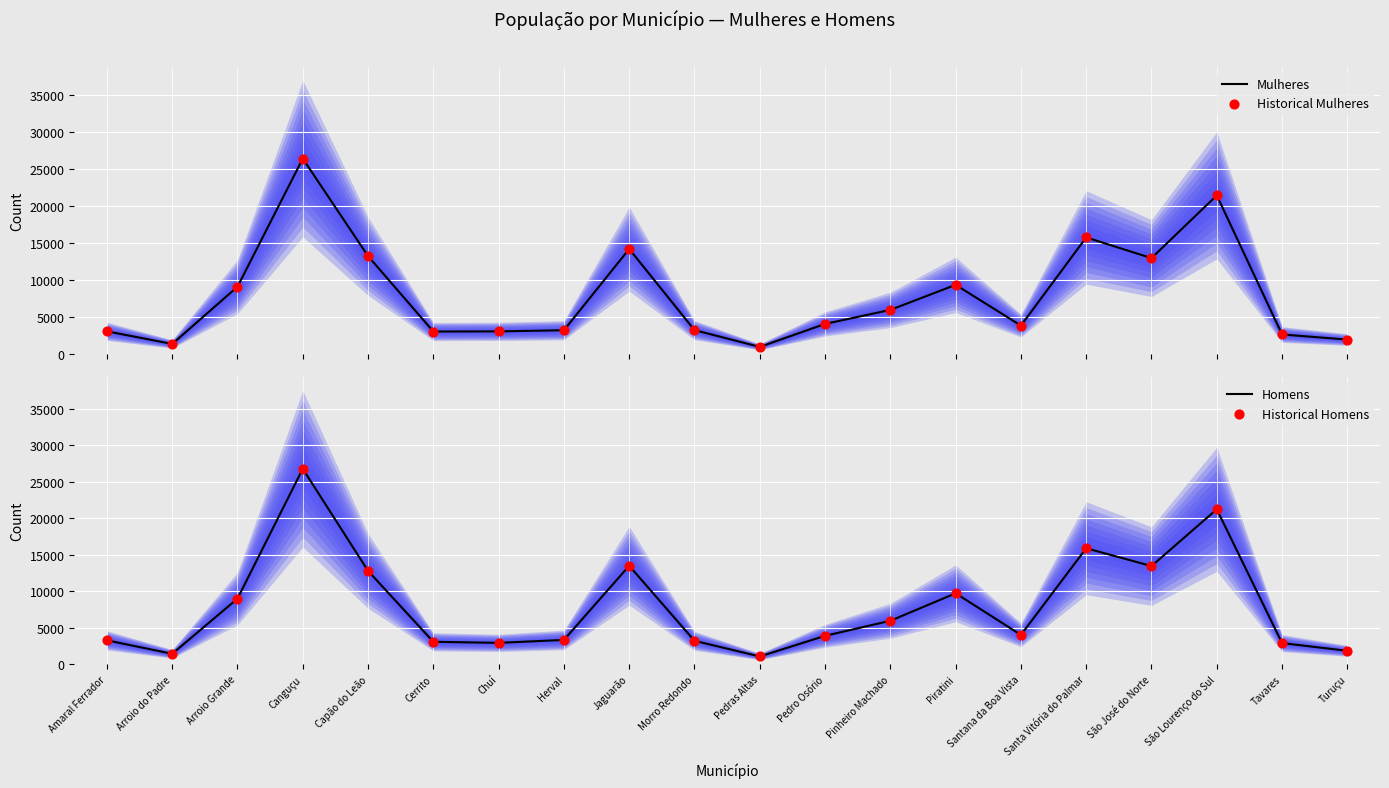

What are all the series names shown in the legend?

Mulheres, Historical Mulheres, Homens, Historical Homens